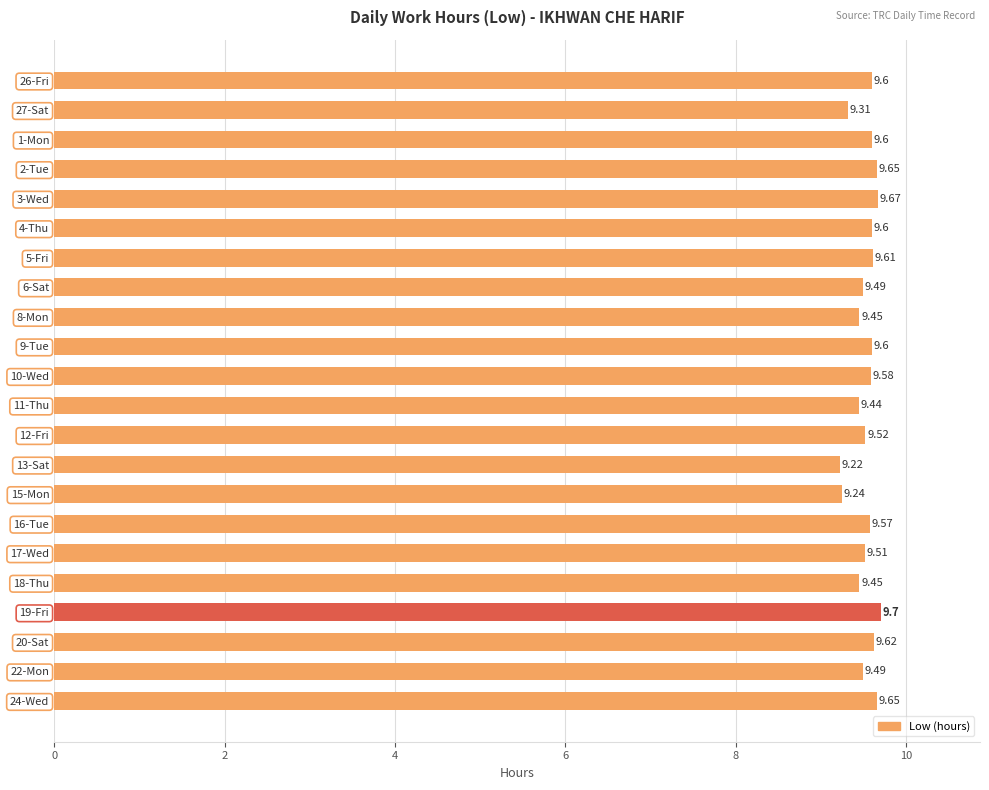

What is the difference between the maximum and minimum values?

0.5